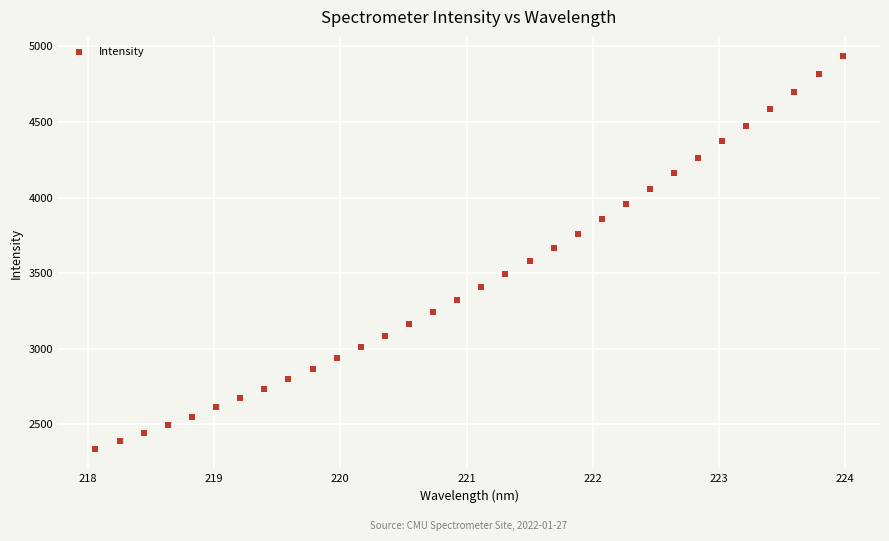

What is the range of X values (max minus min)?

5.9